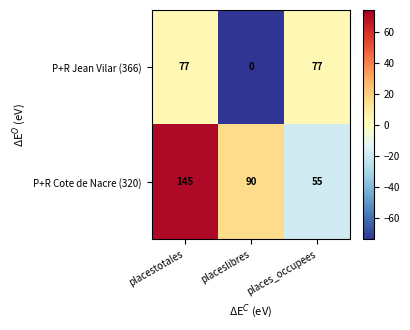

Which series has the largest range (max minus min)?

P+R Cote de Nacre (320)